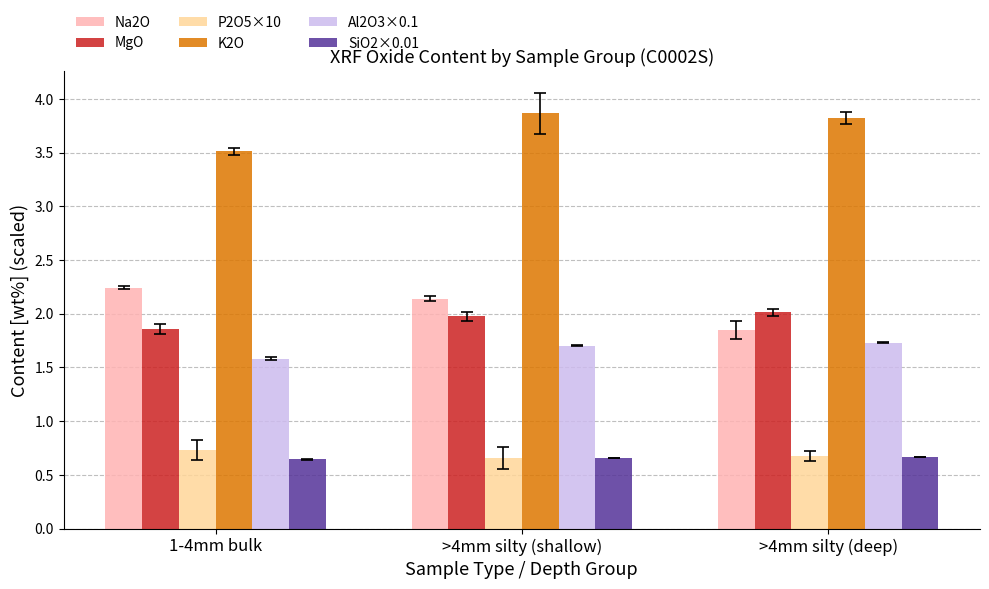

True or false: MgO has a value of 2.0 at >4mm silty (shallow).

True